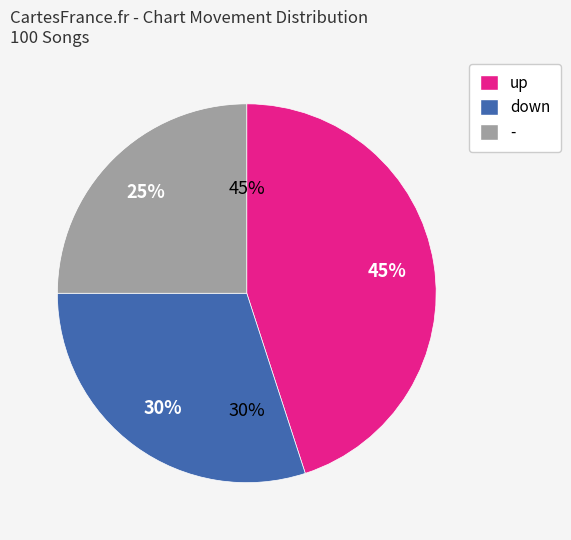

To the nearest percent, what percentage of the pie is up?

45%